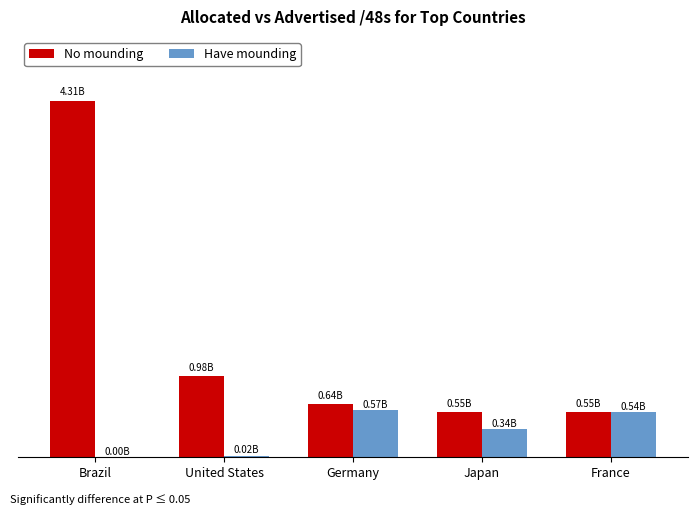

Is it true that Have mounding equals 19176820 at United States?

True